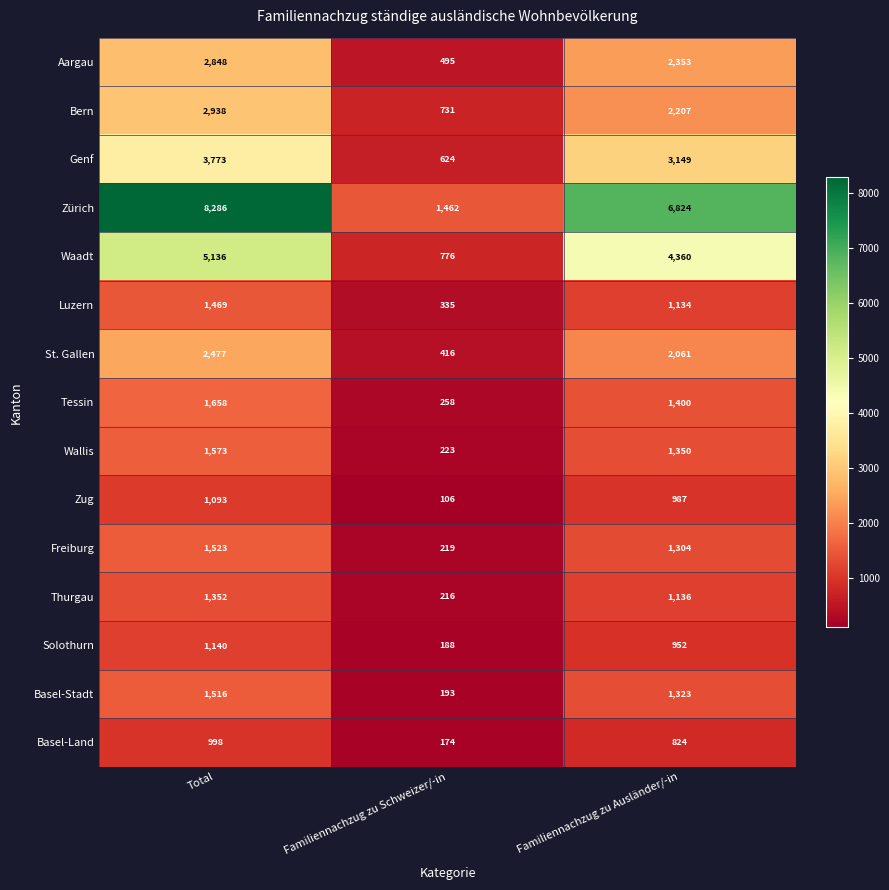

What is the average value of the Thurgau series?

901